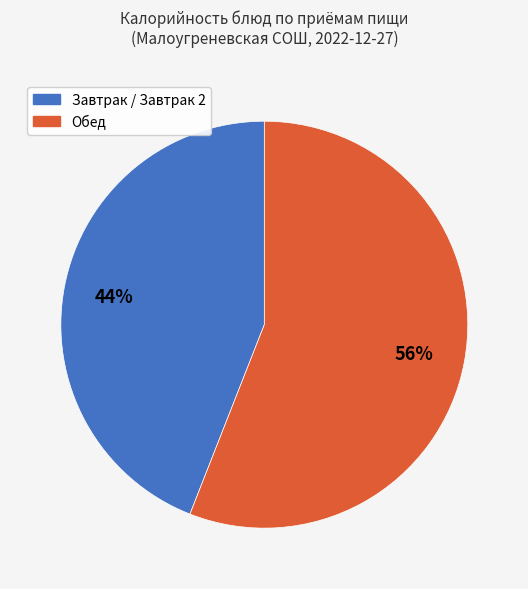

Is there any slice that represents more than half of the pie?

Yes